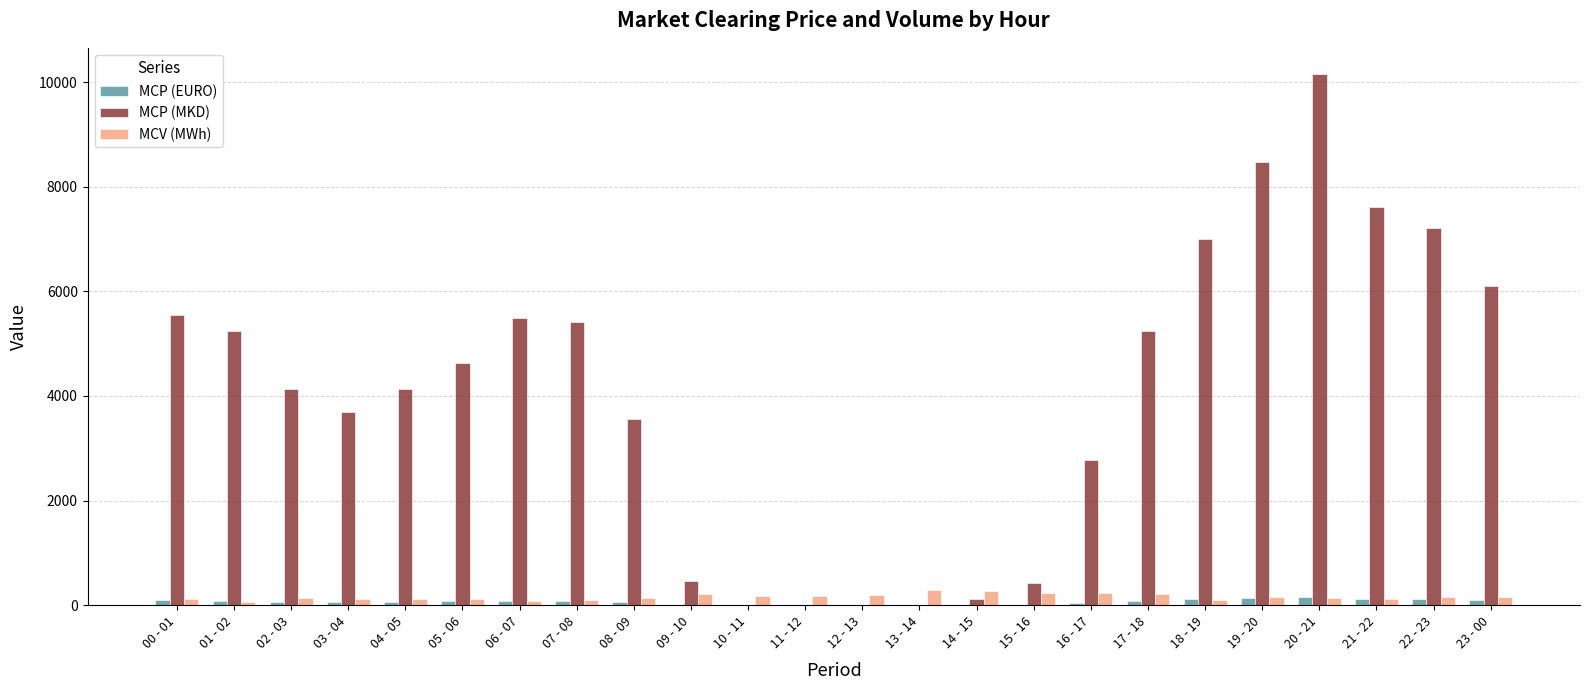

Between 00 - 01 and 11 - 12, which series saw the biggest shift?

MCP (MKD)